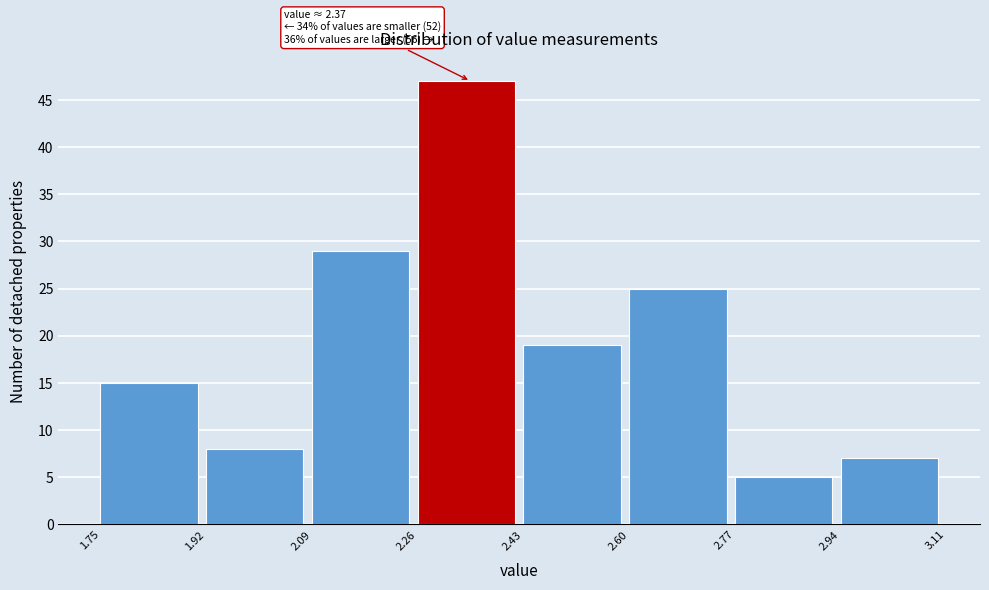

Over which range of the x-axis is the bar tallest?

2.26 to 2.43